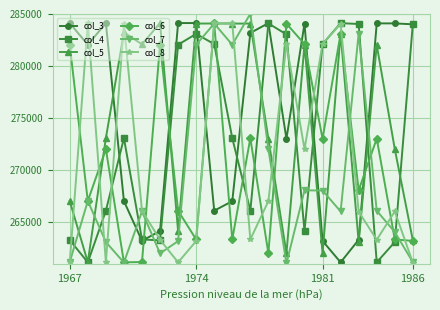

What is the lowest value of the col_5 series?

261160